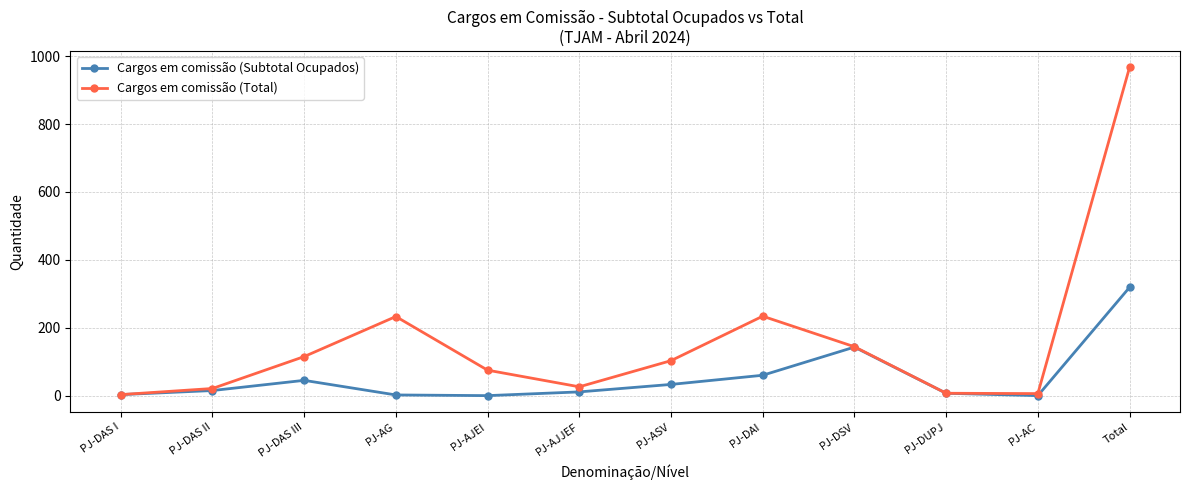

Rank the series at PJ-ASV from lowest to highest value.

Cargos em comissão (Subtotal Ocupados), Cargos em comissão (Total)